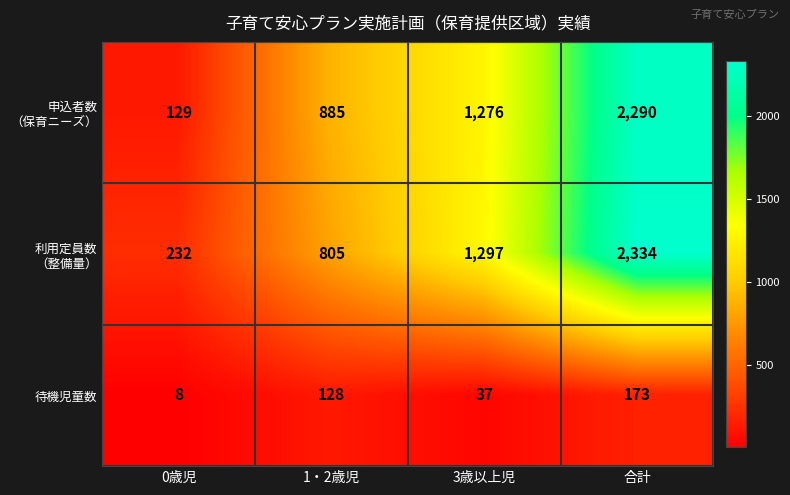

Count the number of data series in this chart.

3